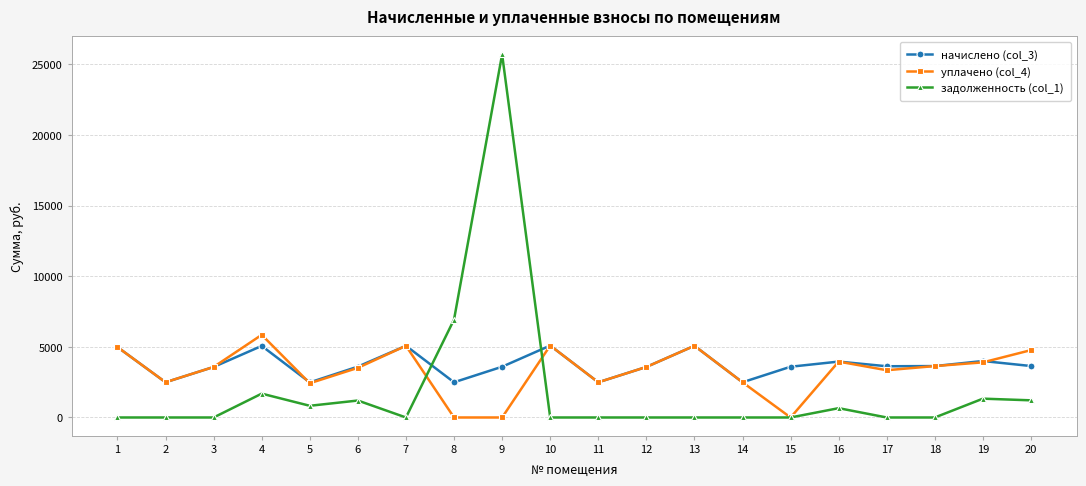

After their last crossing, which series has the higher values: уплачено (col_4) or задолженность (col_1)?

уплачено (col_4)